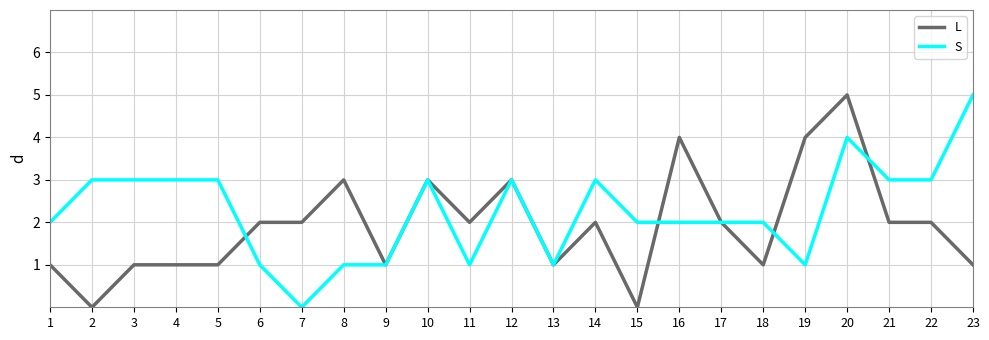

At which category is the sum across all series the highest?

20